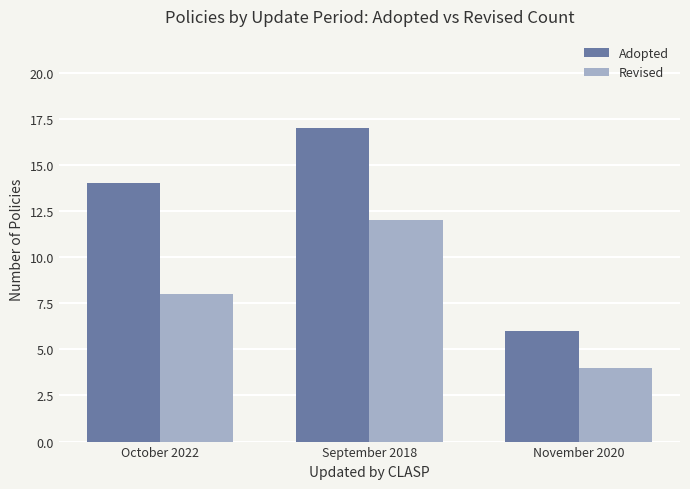

How many series are shown in this chart?

2